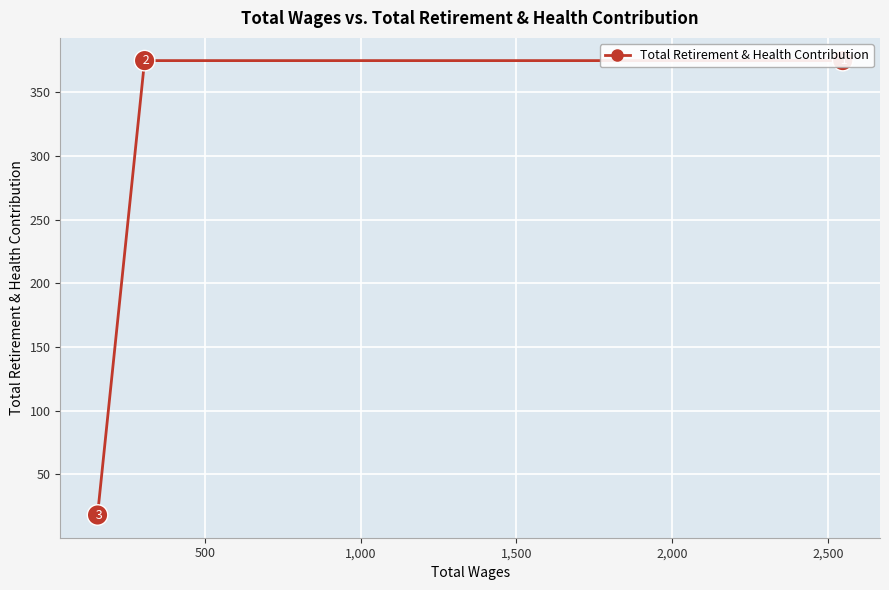

The chart shows a value of 10 at 1,000. True or false?

False